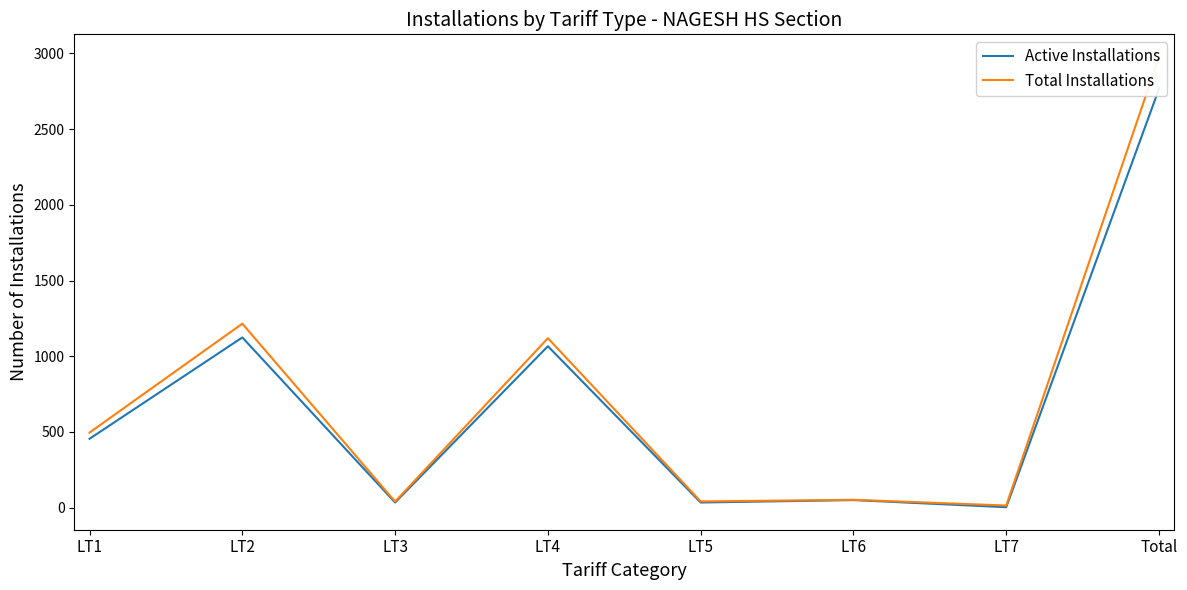

True or false: Total Installations has a value of 71 at LT3.

False